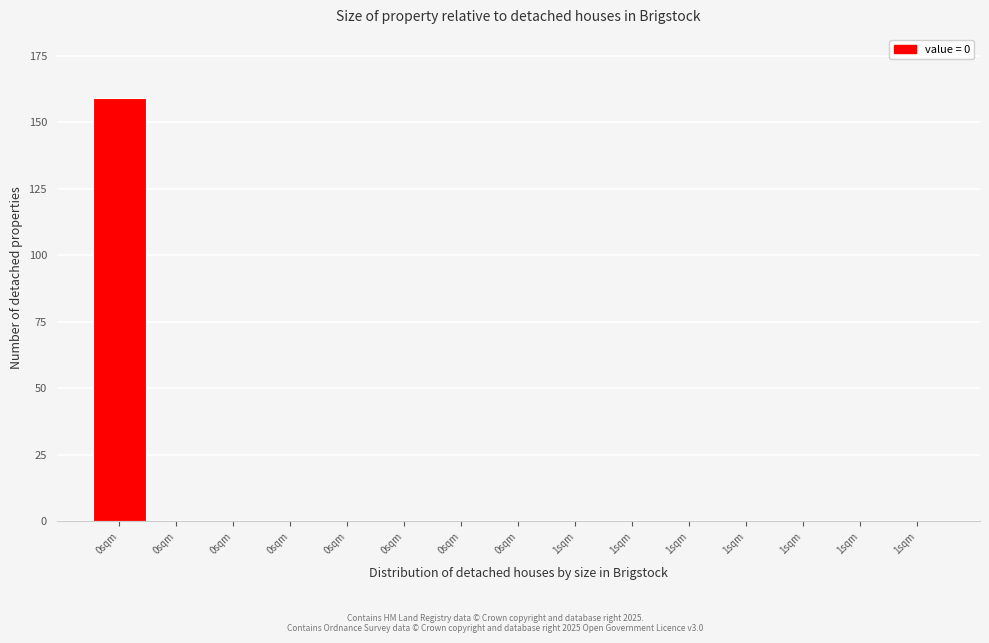

How many series are shown in this chart?

1